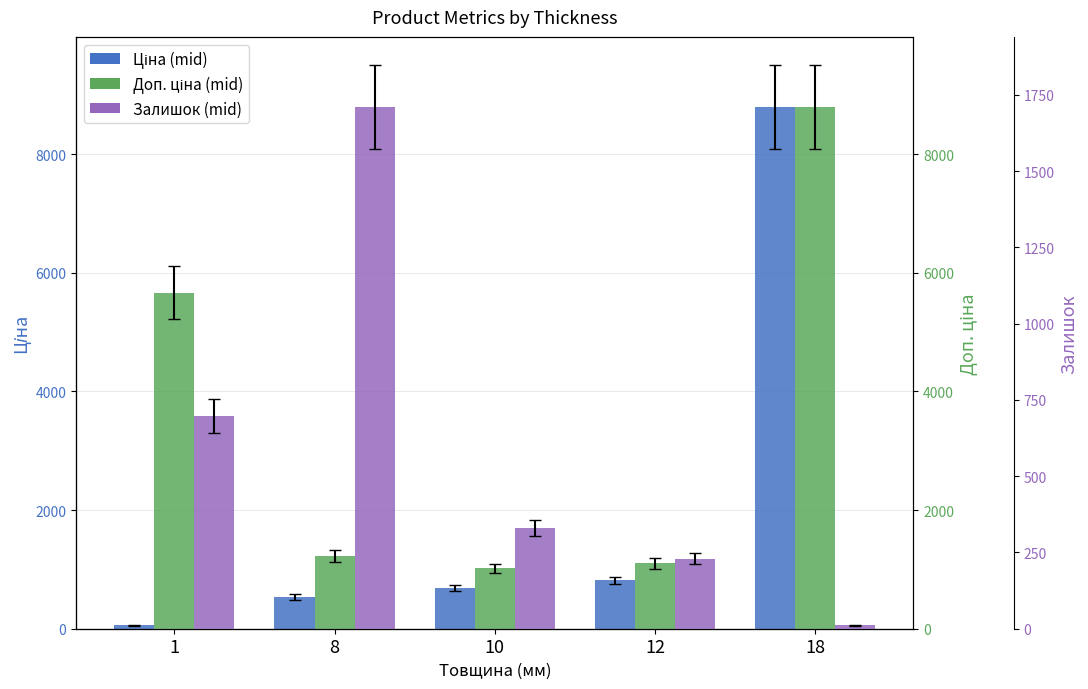

Count the number of data series in this chart.

3